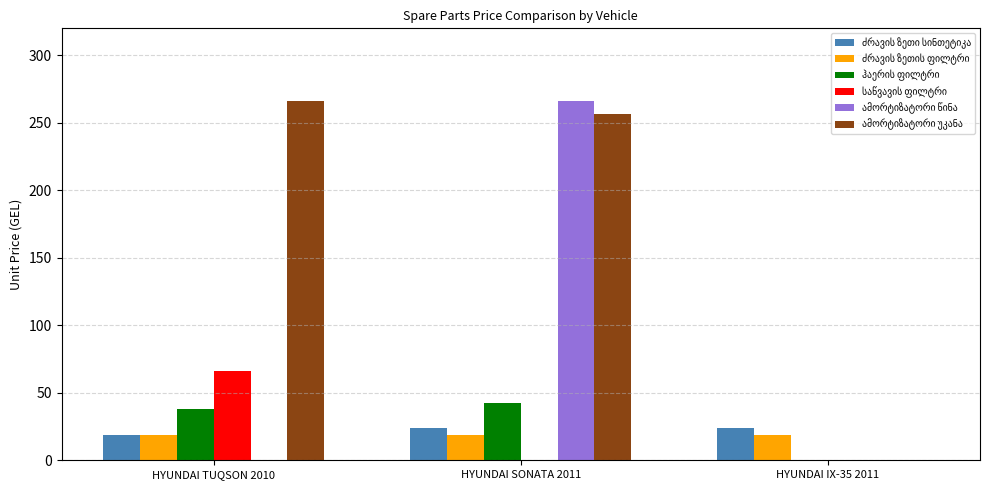

What is the total value across all series at HYUNDAI SONATA 2011?

608.0